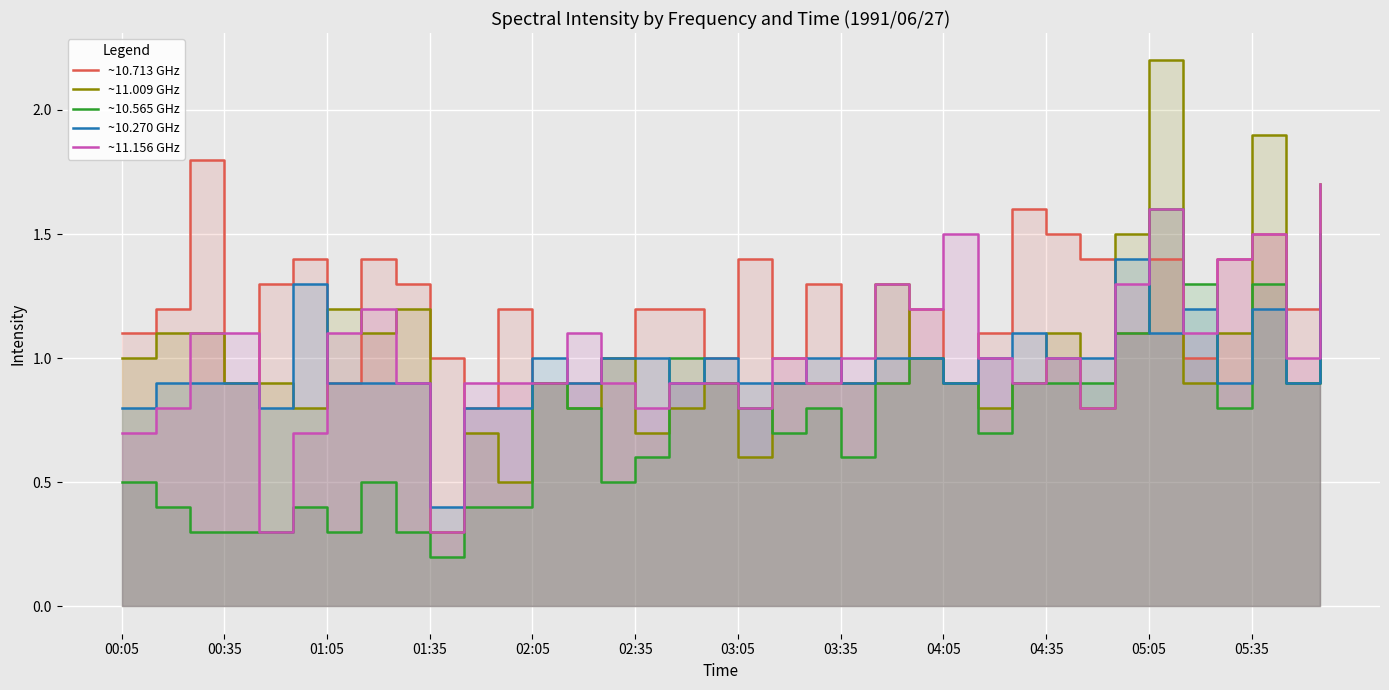

True or false: ~10.713 GHz and ~10.565 GHz intersect in this chart.

True